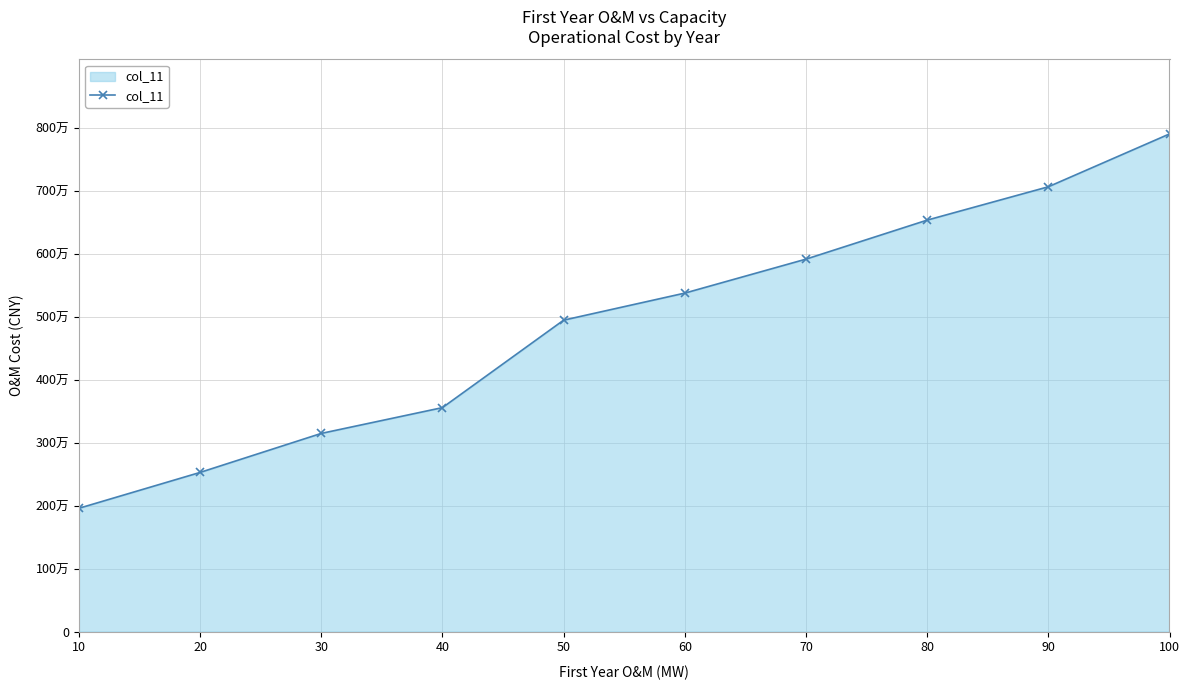

Rank the categories by value from lowest to highest.

10, 20, 30, 40, 50, 60, 70, 80, 90, 100